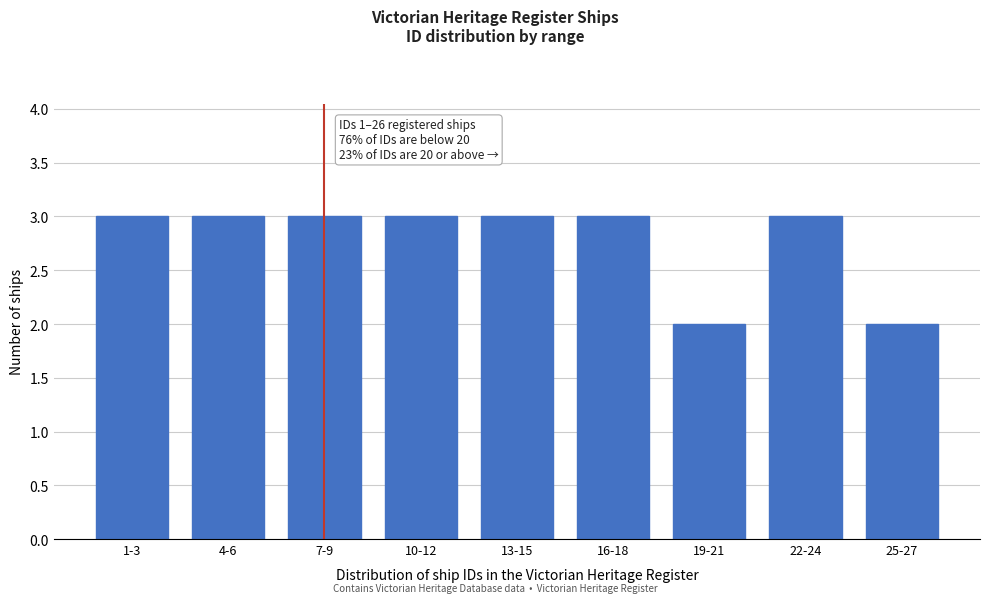

Reading left to right, extract all data points from this chart.

1-3=3	4-6=3	7-9=3	10-12=3	13-15=3	16-18=3	19-21=2	22-24=3	25-27=2